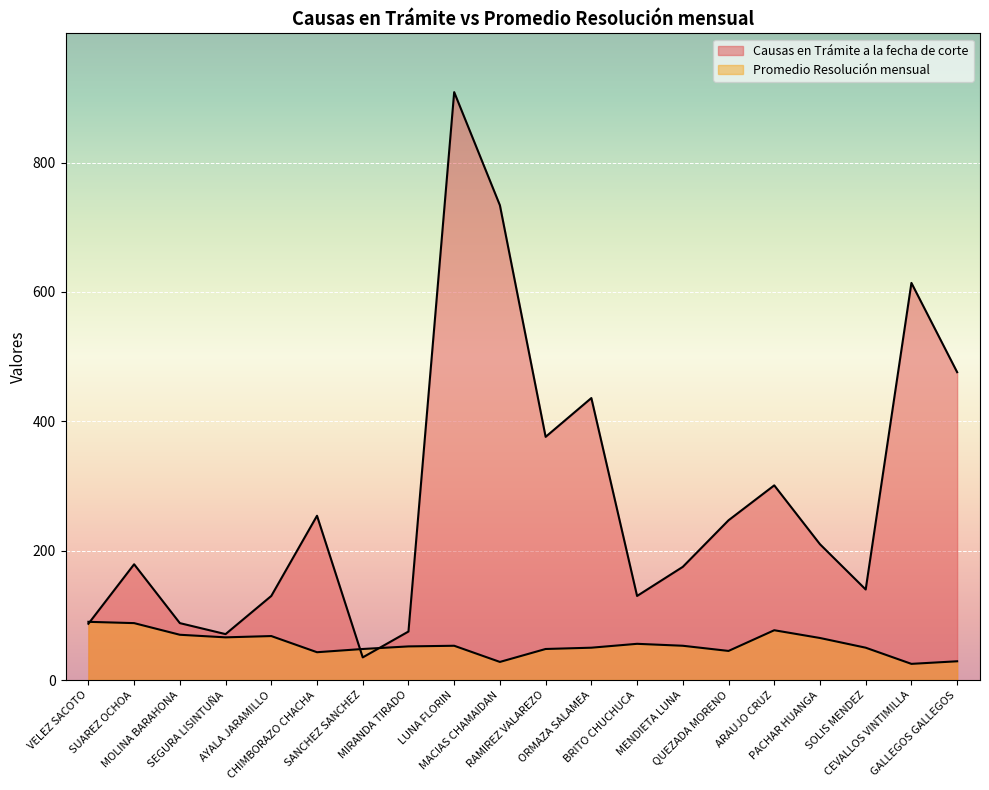

Where is the first local maximum for Promedio Resolución mensual?

AYALA JARAMILLO